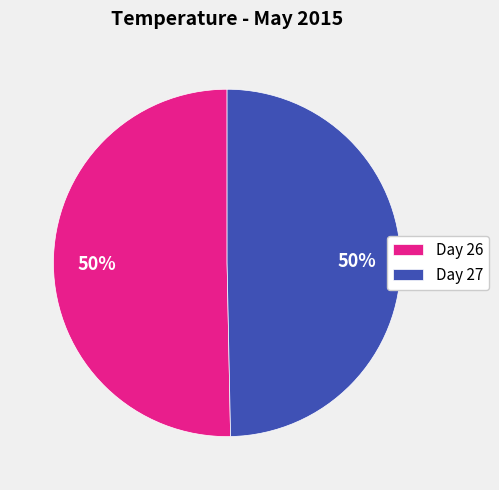

To the nearest percent, what is the combined percentage of Day 27 and Day 26?

100%